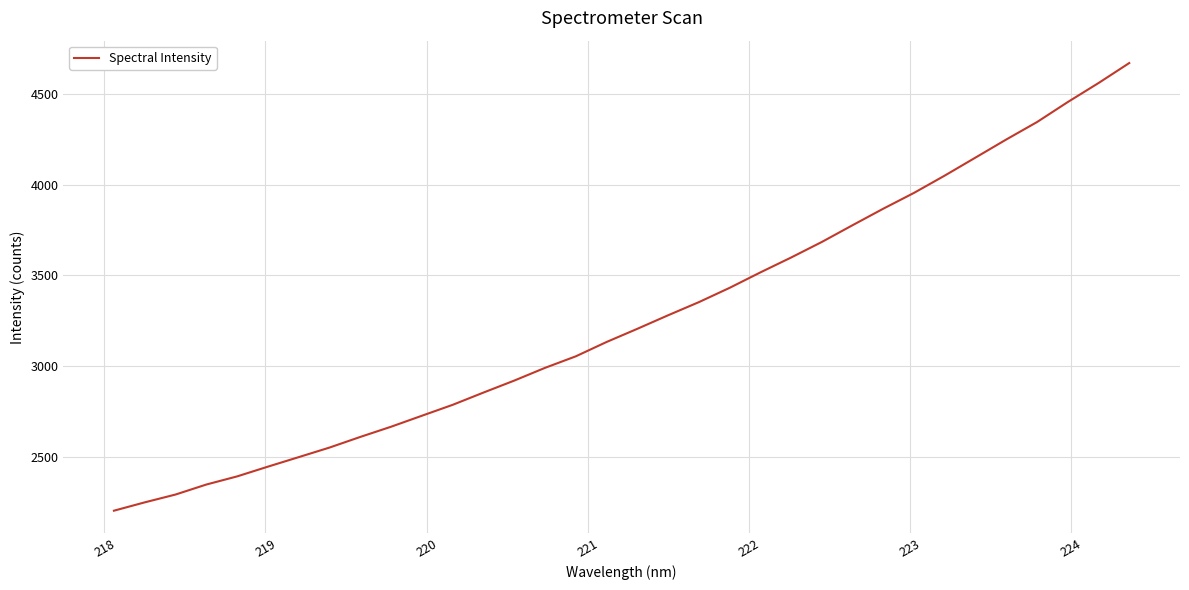

What is the minimum value shown in the chart?

2205.5